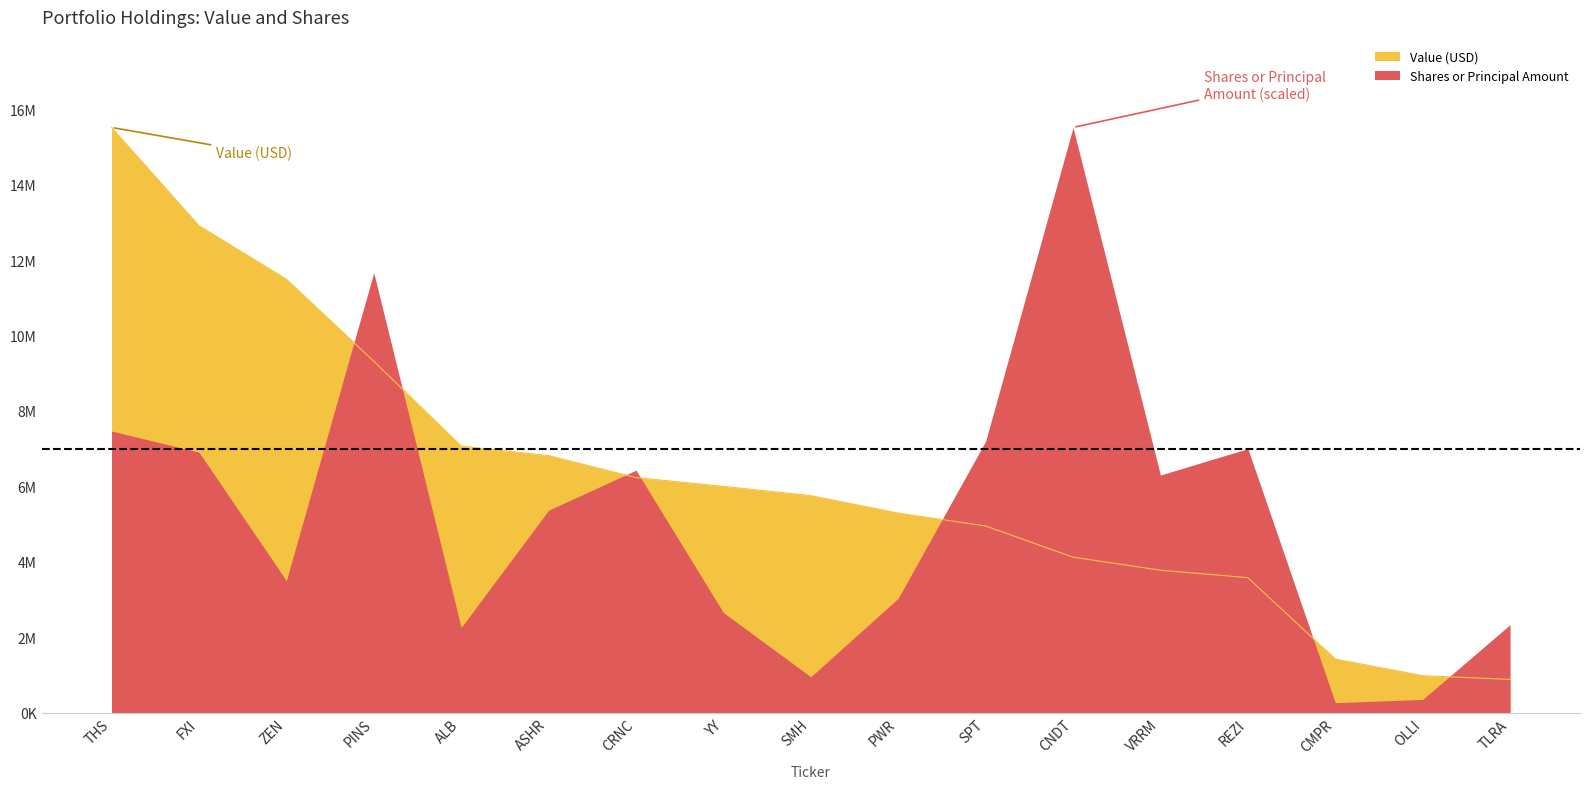

List the labels in order of value, smallest first.

TLRA, OLLI, CMPR, REZI, VRRM, CNDT, SPT, PWR, SMH, YY, CRNC, ASHR, ALB, PINS, ZEN, FXI, THS